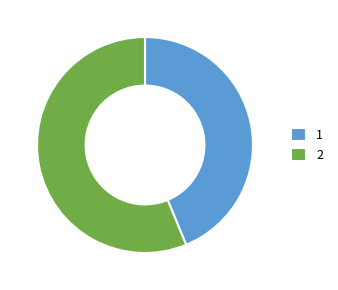

What is the majority slice?

2